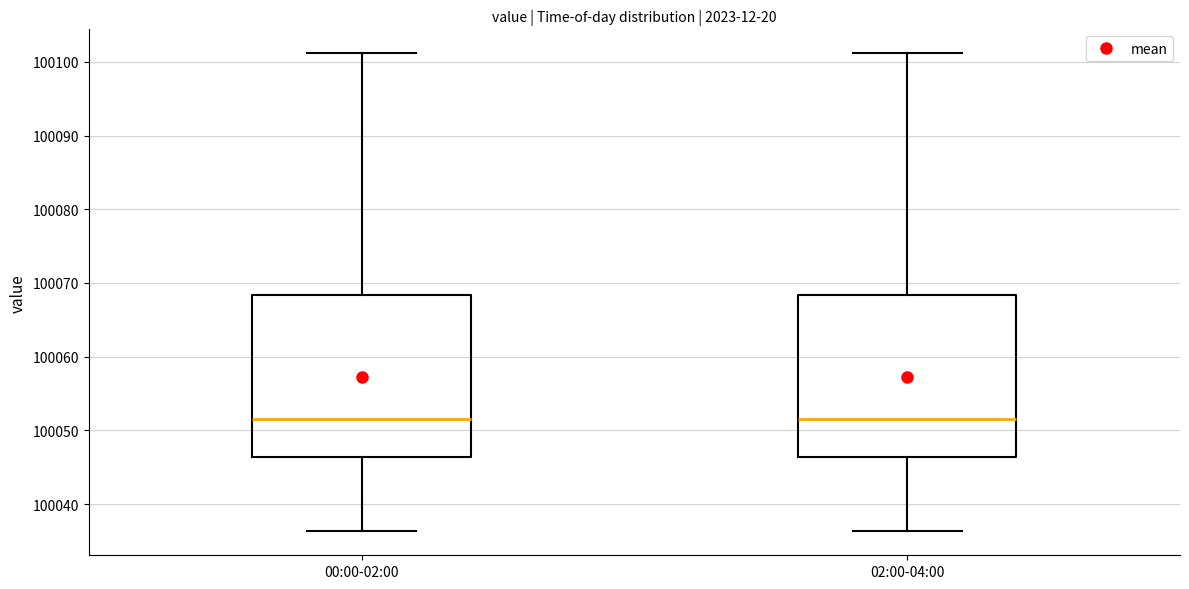

Reading left to right, transcribe this box plot: for each box, give where its median line is, the range the box spans, and where its two whiskers end, as read against the y-axis. The values are not printed on the chart, so give them approximately, as read against the axis.

00:00-02:00: median 100052, box 100046 to 100068, whiskers 100036 to 100101
02:00-04:00: median 100052, box 100046 to 100068, whiskers 100036 to 100101